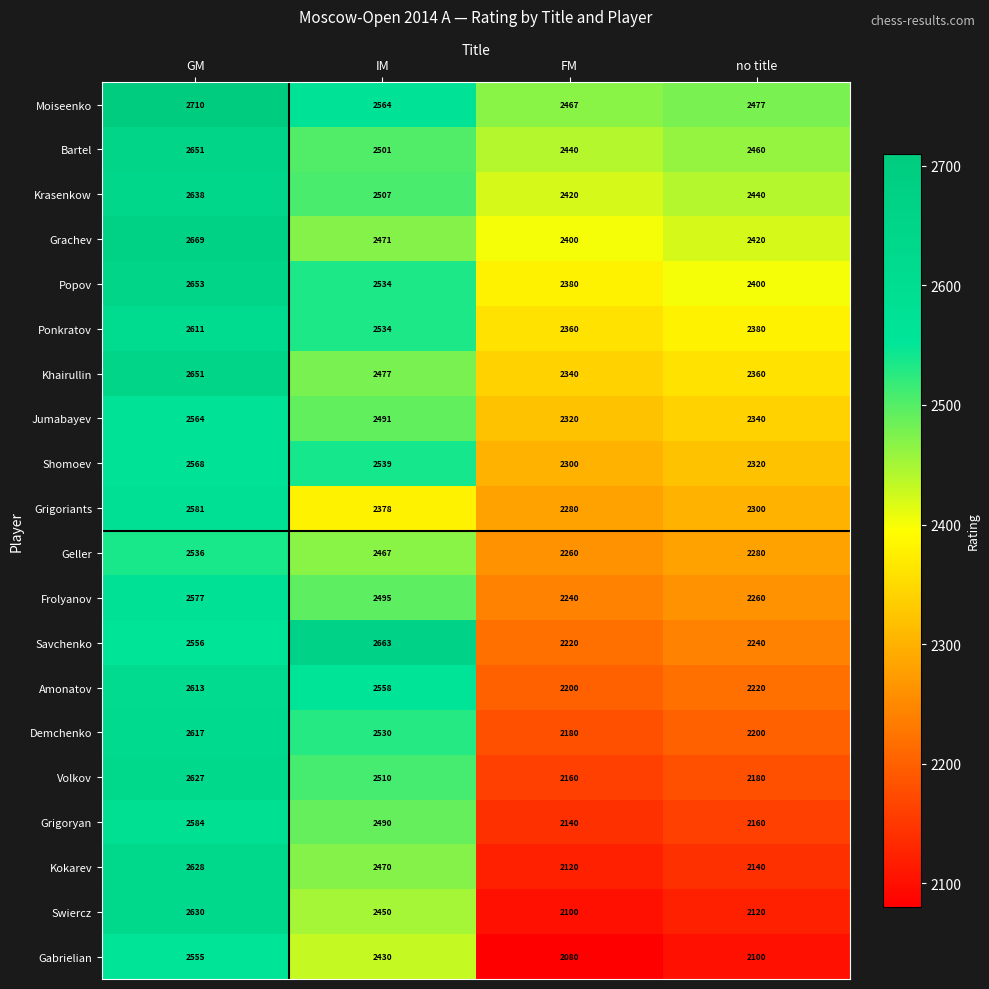

What is the average value of the Jumabayev series?

2429